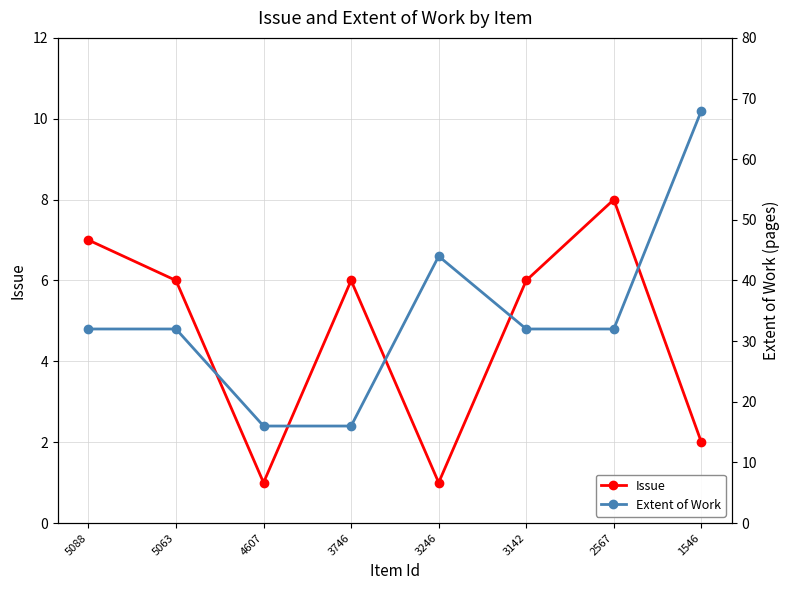

What is the difference between the highest and lowest values at 1546?

66